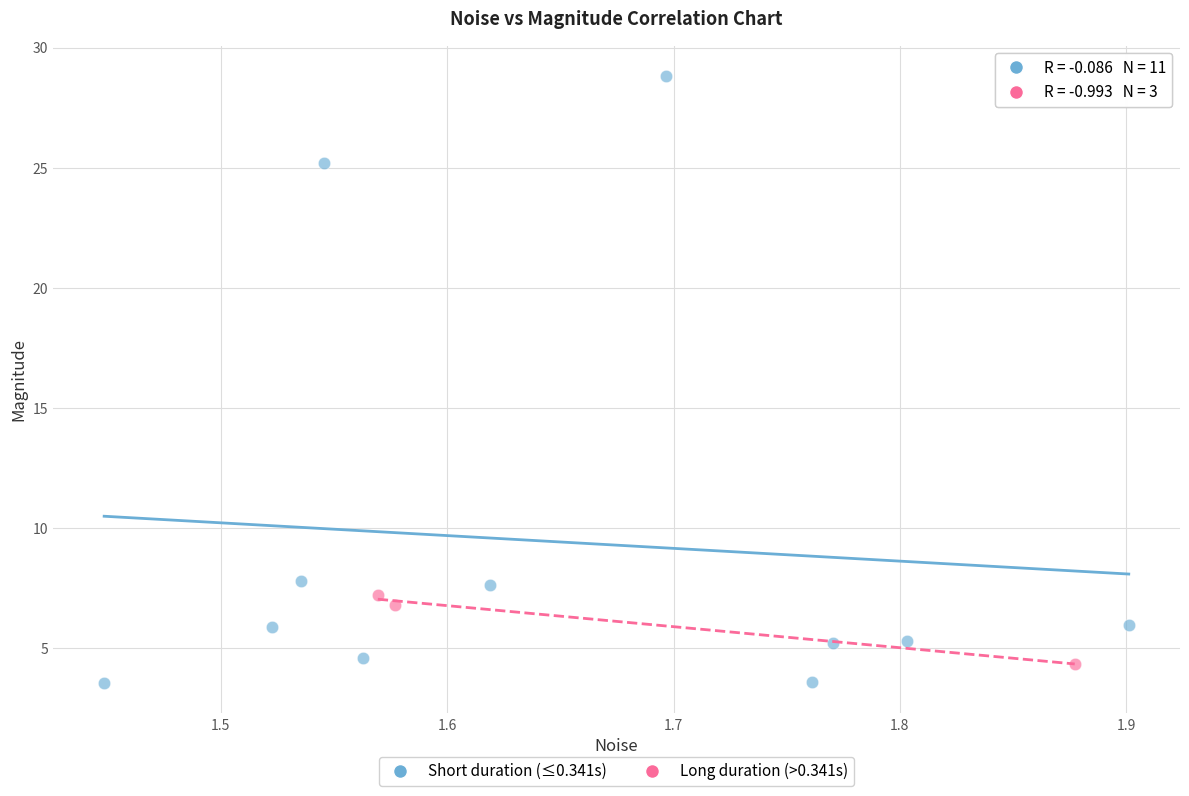

Which series contains the highest Y value?

Short duration (≤0.341s)